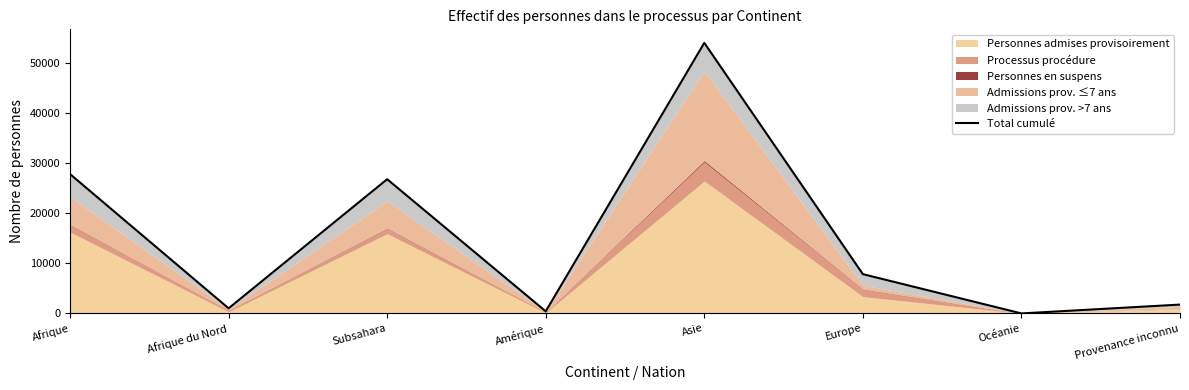

True or false: the data has more than 0 interior local peaks.

True